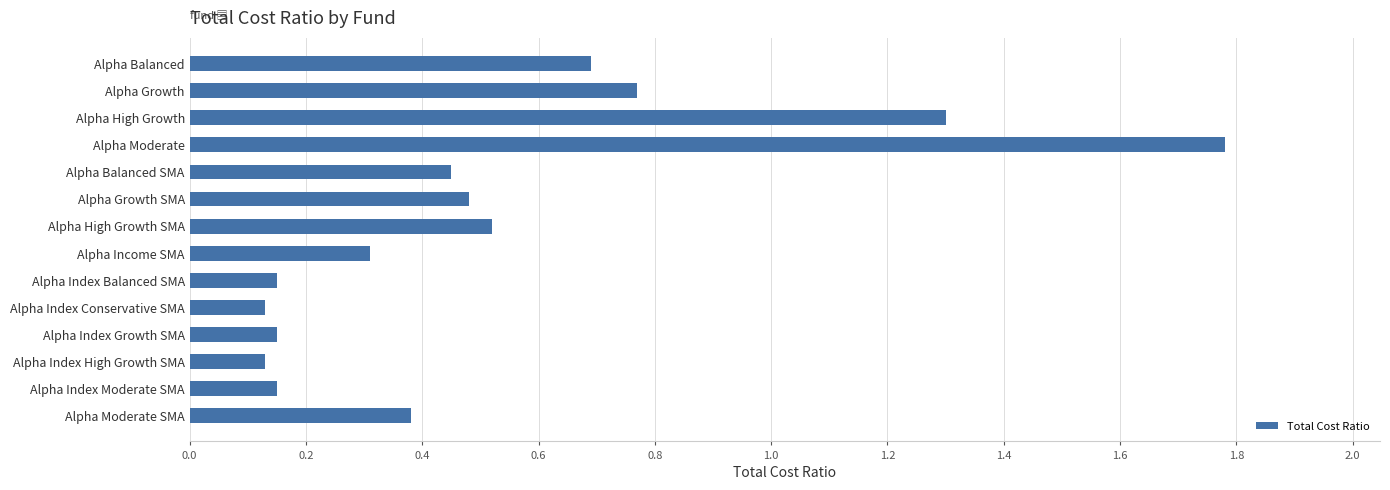

What is the greatest value displayed?

1.8